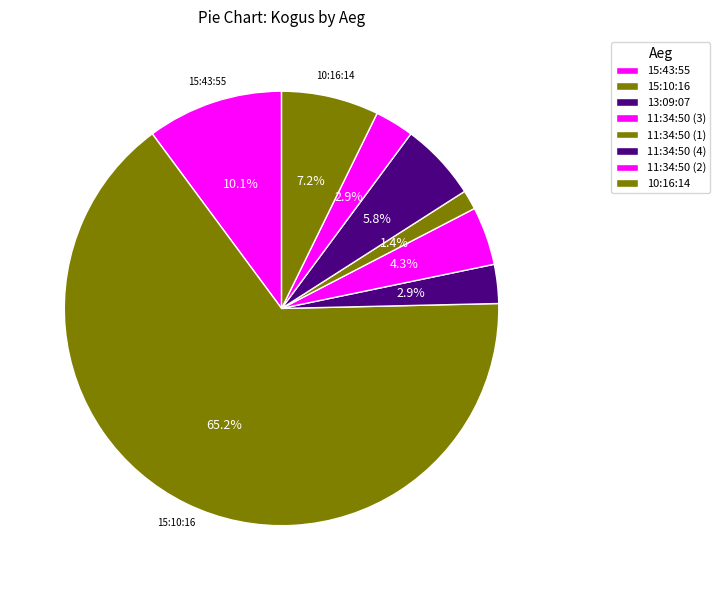

Count the number of slices in the pie.

8